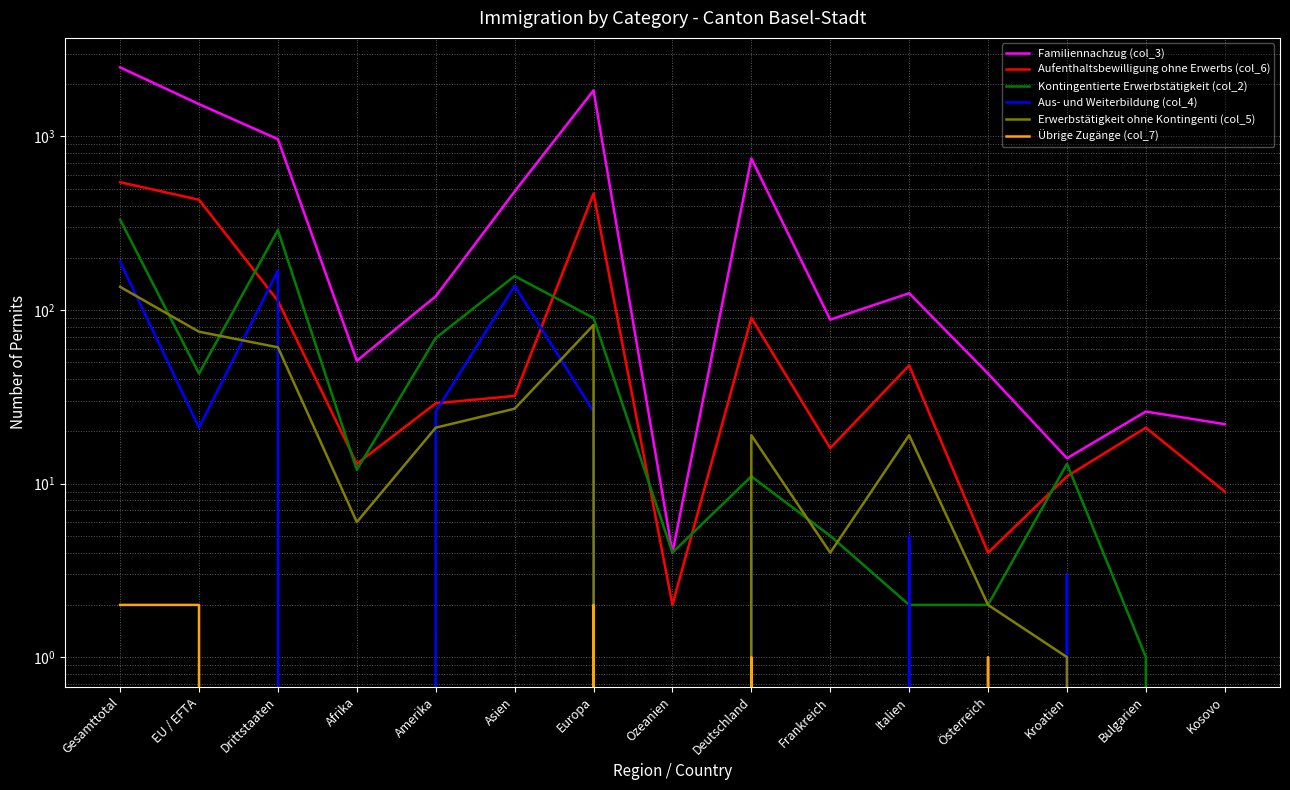

Reading right to left, list all the values displayed in this chart.

Familiennachzug (col_3): 22	26	14	43	125	88	747	4	1843	482	120	51	965	1536	2501
Aufenthaltsbewilligung ohne Erwerbs (col_6): 9	21	11	4	48	16	90	2	469	32	29	13	113	432	545
Kontingentierte Erwerbstätigkeit (col_2): 0	1	13	2	2	5	11	4	90	157	69	12	289	43	332
Aus- und Weiterbildung (col_4): 0	0	3	0	5	0	6	0	26	138	26	0	169	21	190
Erwerbstätigkeit ohne Kontingenti (col_5): 0	0	1	2	19	4	19	0	82	27	21	6	61	75	136
Übrige Zugänge (col_7): 0	0	0	1	0	0	1	0	2	0	0	0	0	2	2